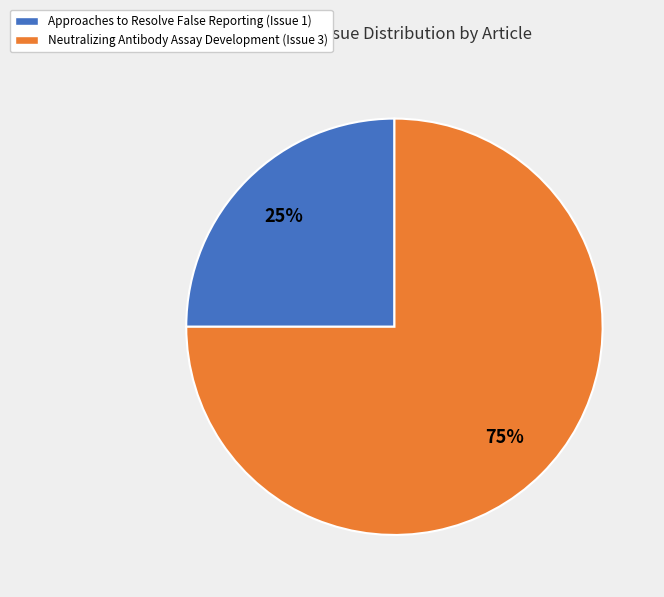

Is it true that Approaches to Resolve False Reporting is 18% of the pie?

False